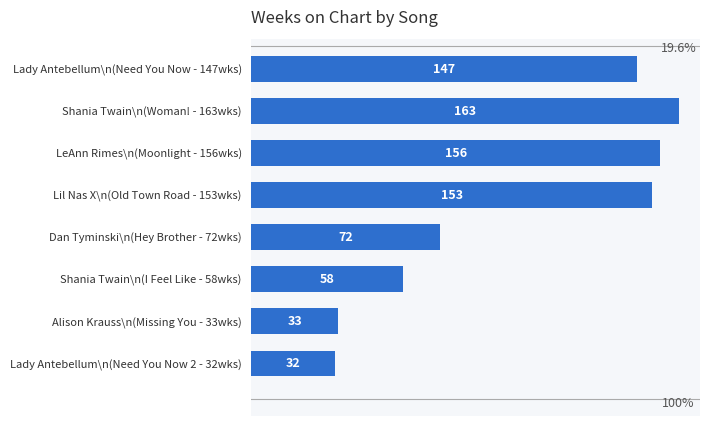

At which label is the value closest to 97?

Dan Tyminski\n(Hey Brother - 72wks)